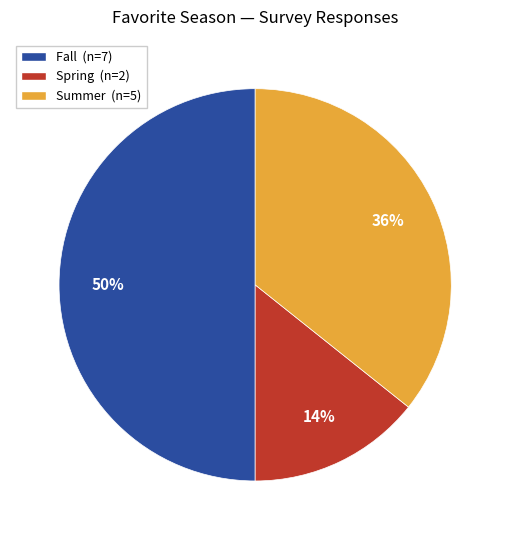

To the nearest percent, what is the difference between the largest and smallest slice percentages?

36%